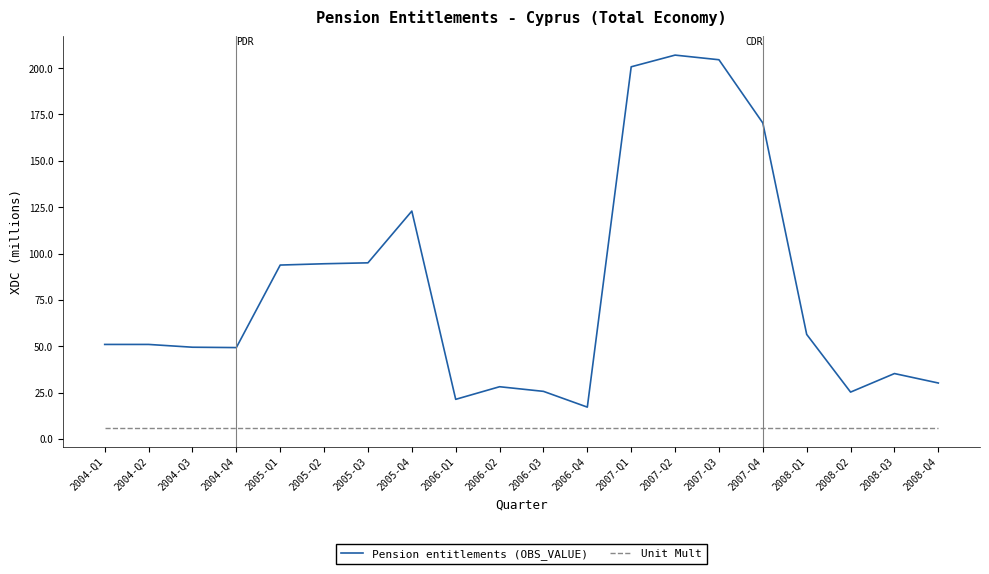

True or false: Unit Mult and Pension entitlements (OBS_VALUE) intersect in this chart.

False